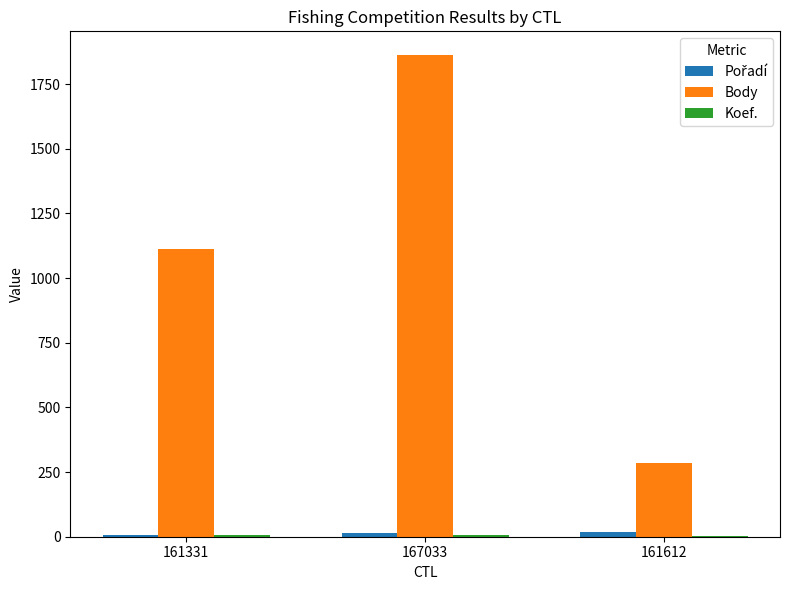

How many Body values are between 285 and 1861?

3